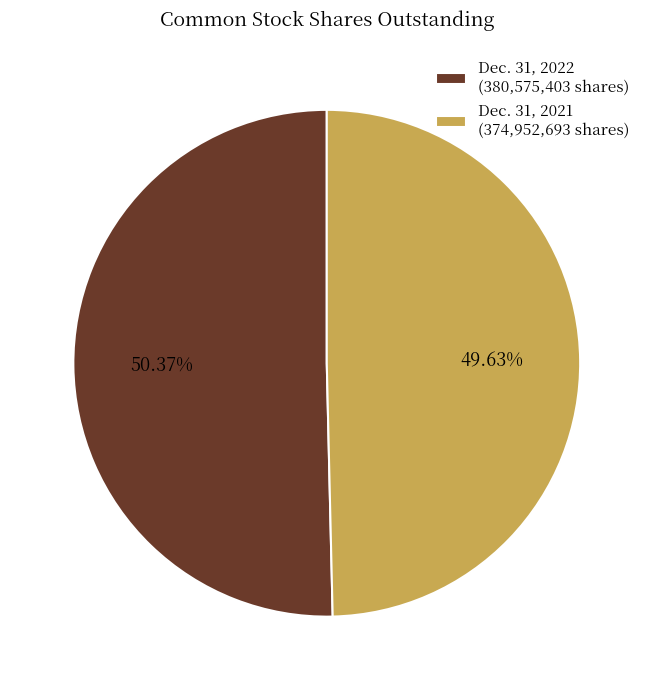

Is the sum of Dec. 31, 2022 (380,575,403 shares) and Dec. 31, 2021 (374,952,693 shares) greater than half?

Yes